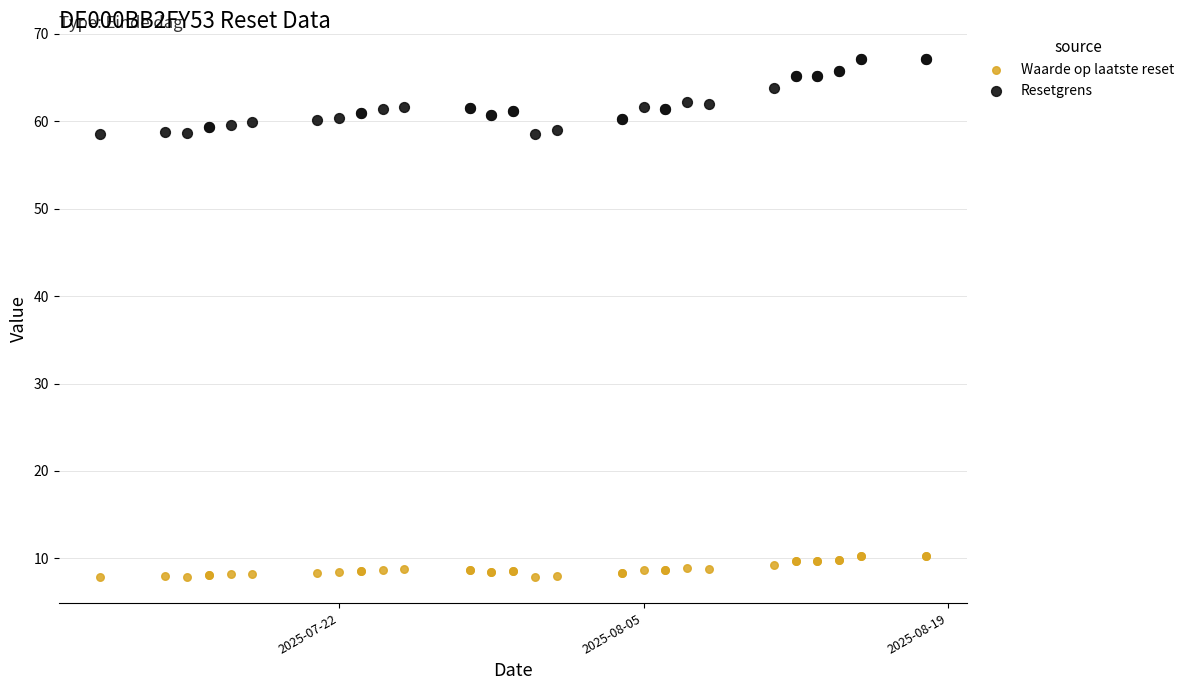

Which series reaches the maximum Y coordinate?

Resetgrens